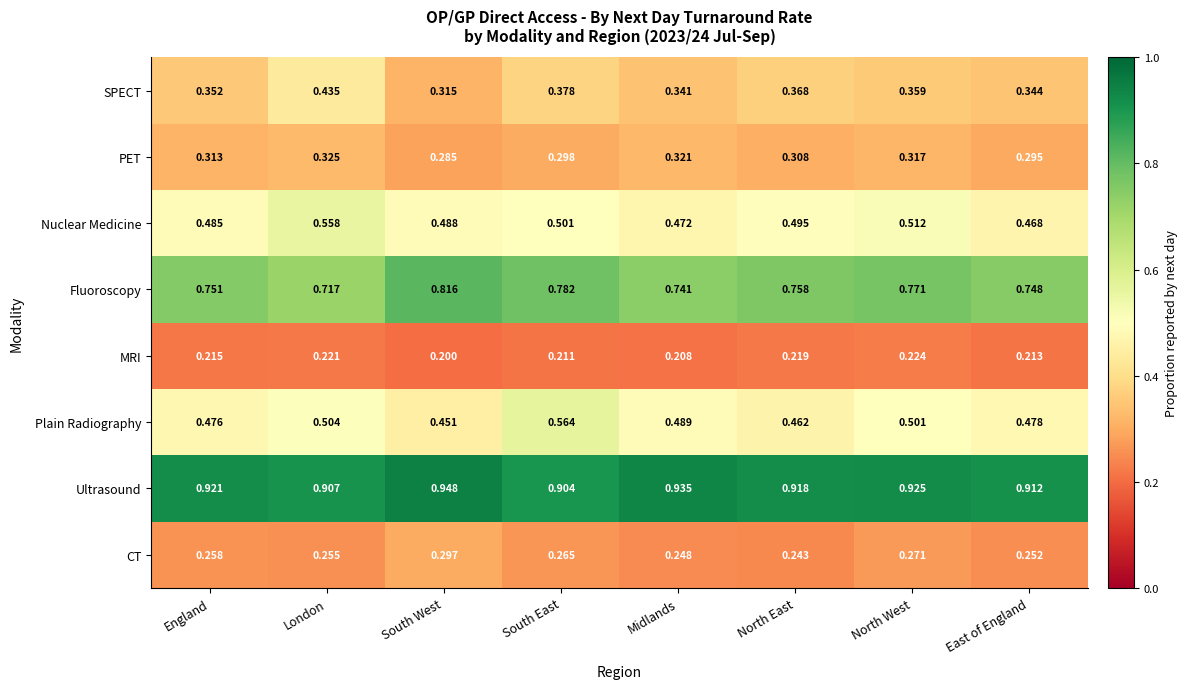

Which series has the largest total across all categories?

Ultrasound